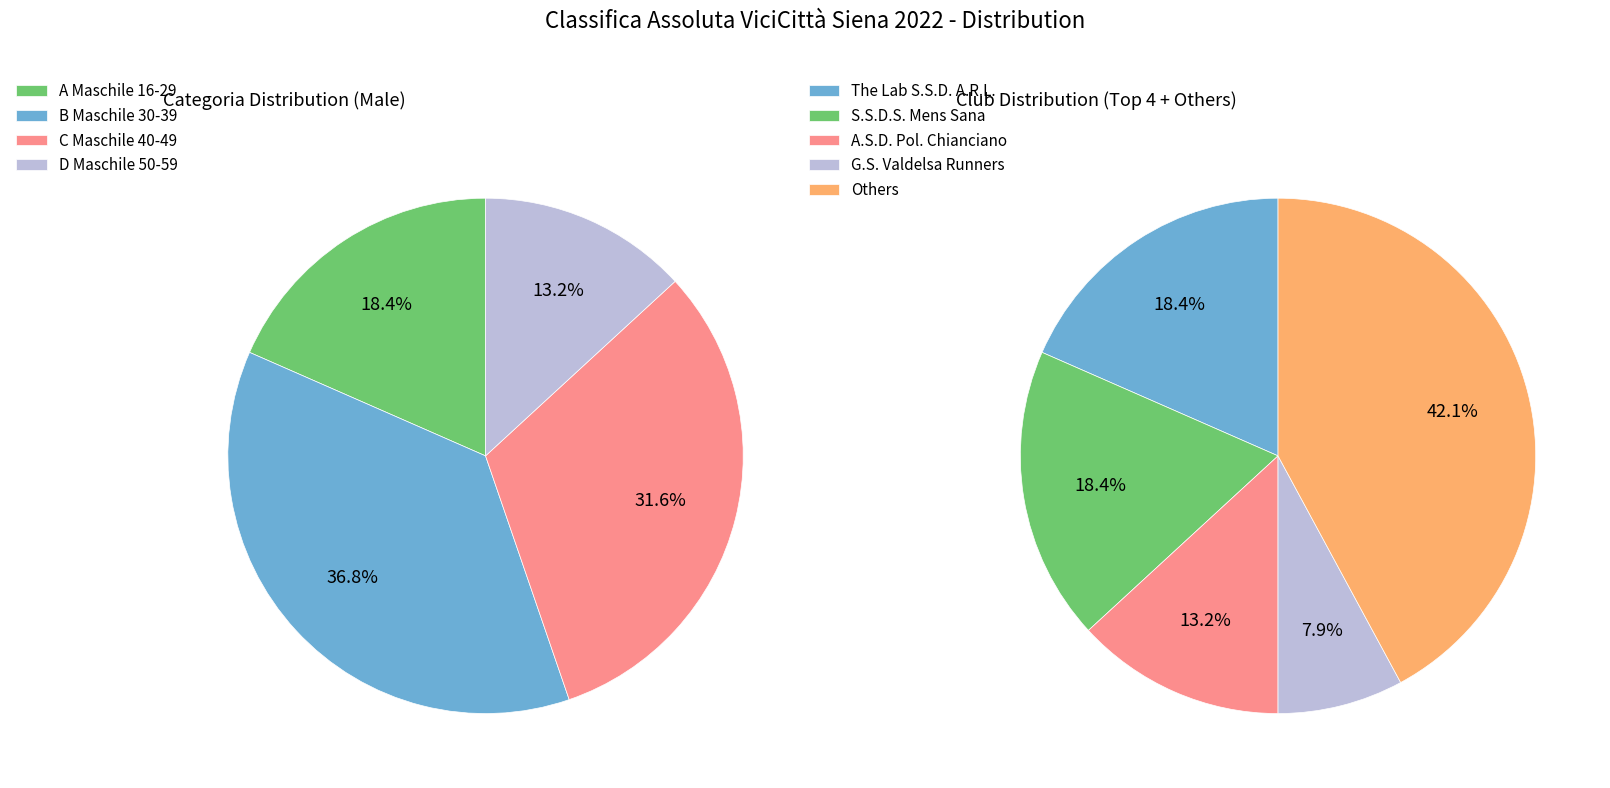

How much of the chart is everything except C Maschile 40-49?

68.4%